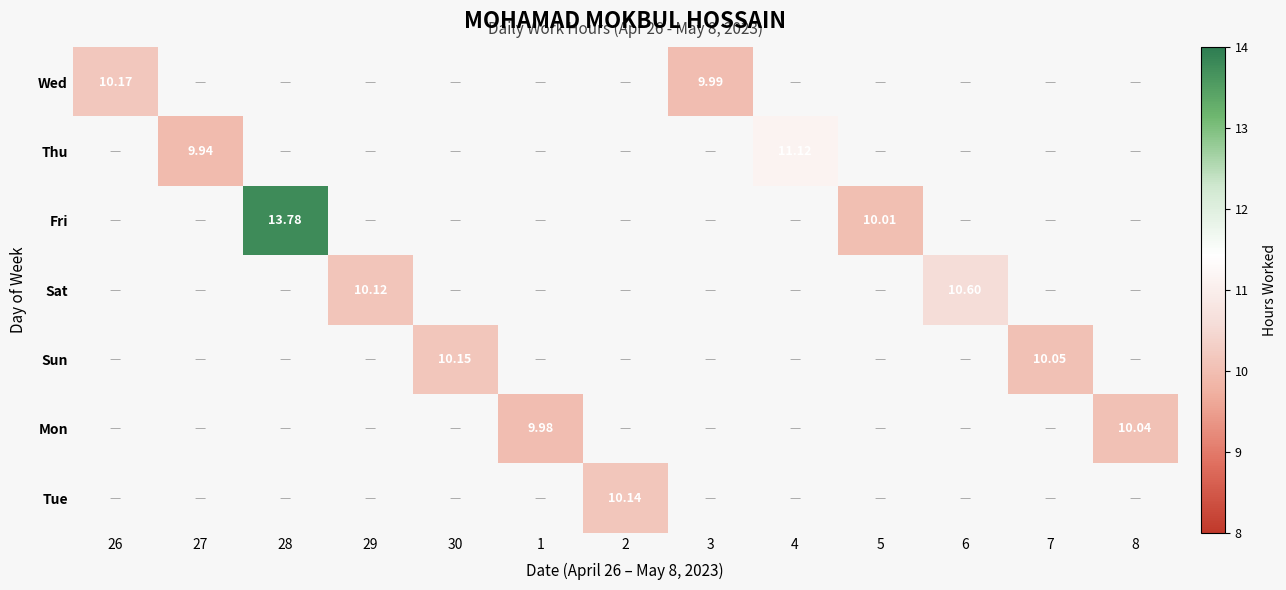

Which category has the highest value in the Wed series?

26